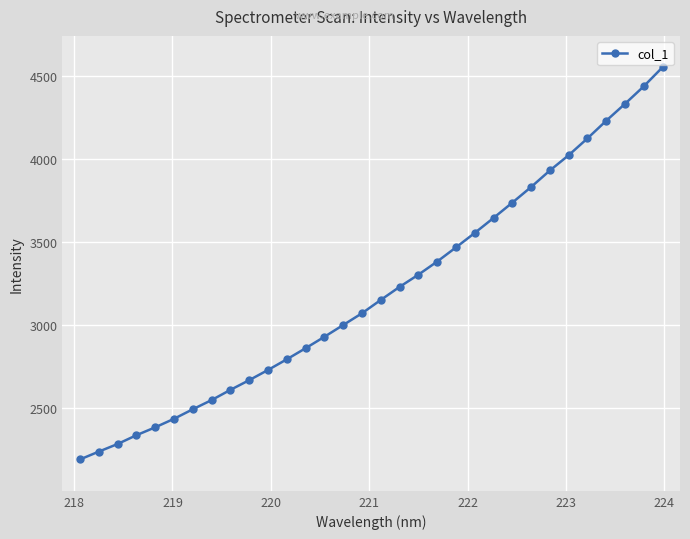

What is the value of the 20th point from the left?

3382.1